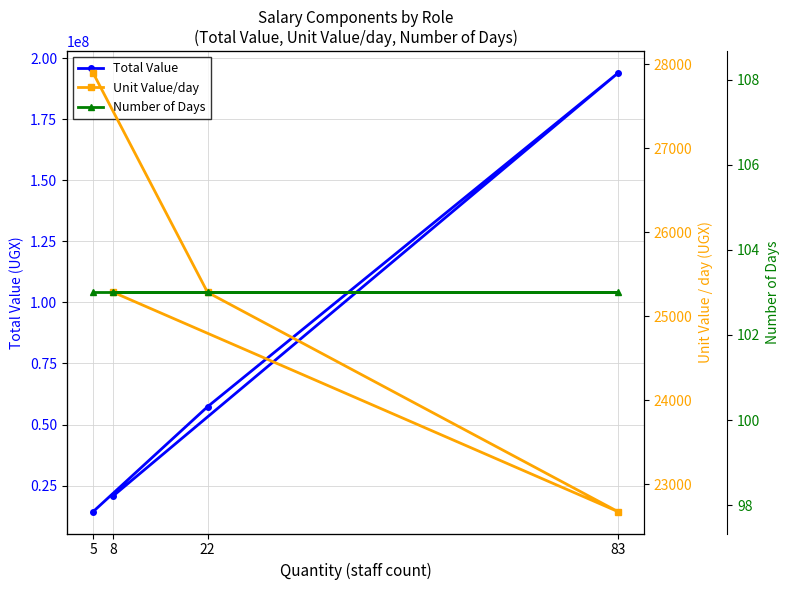

At which label is Number of Days closest to 103?

5